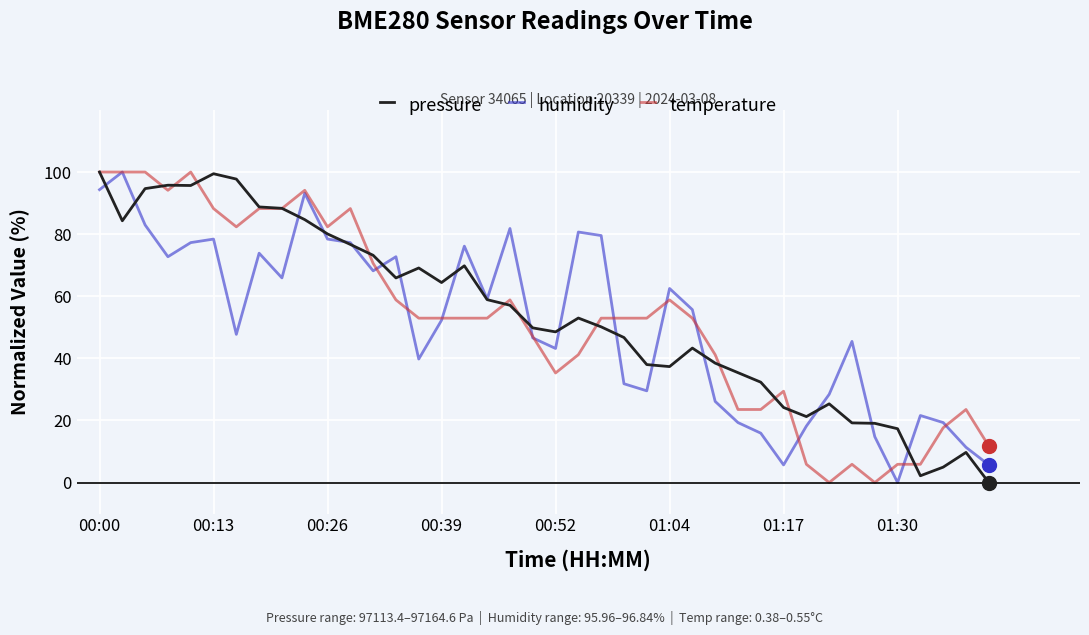

How many distinct data groups are displayed?

3